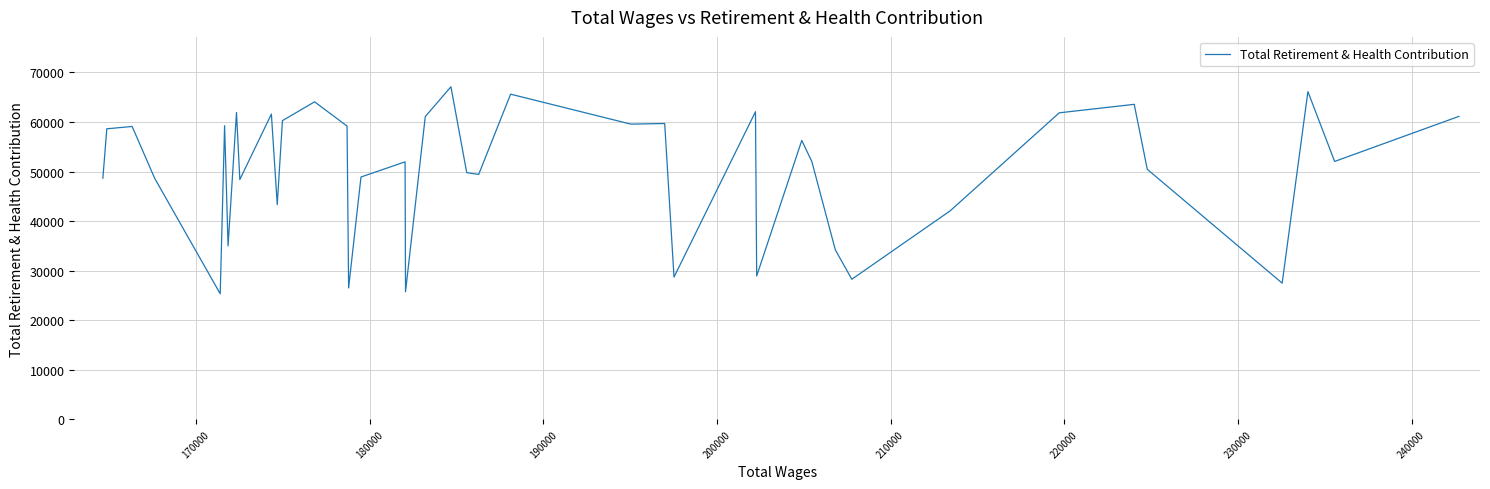

What is the difference between the maximum and minimum values?

41766